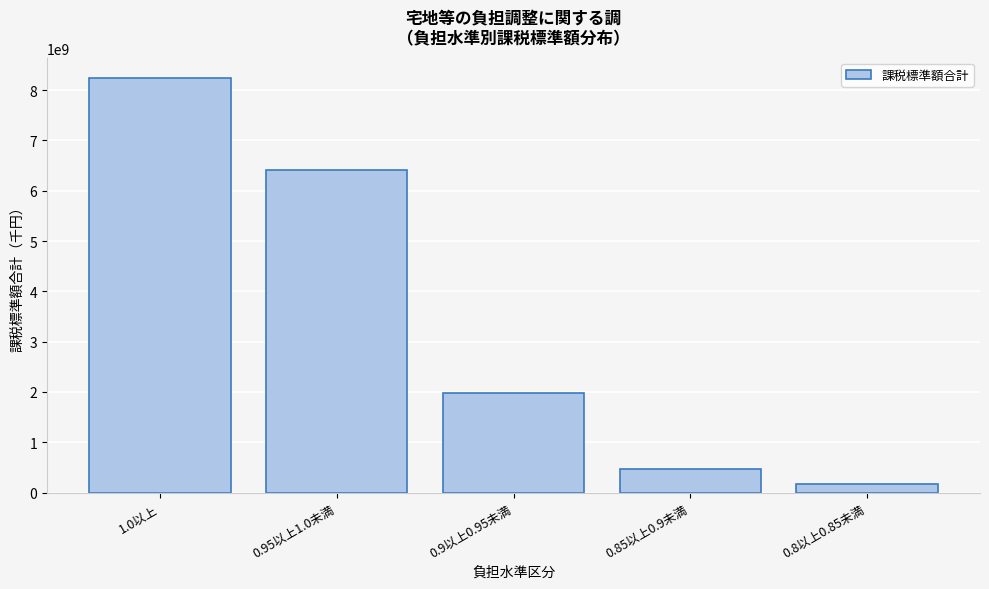

Reading right to left, what are all the values shown in this chart?

0.8以上0.85未満=174901870	0.85以上0.9未満=465898807	0.9以上0.95未満=1969847381	0.95以上1.0未満=6419183407	1.0以上=8232918864